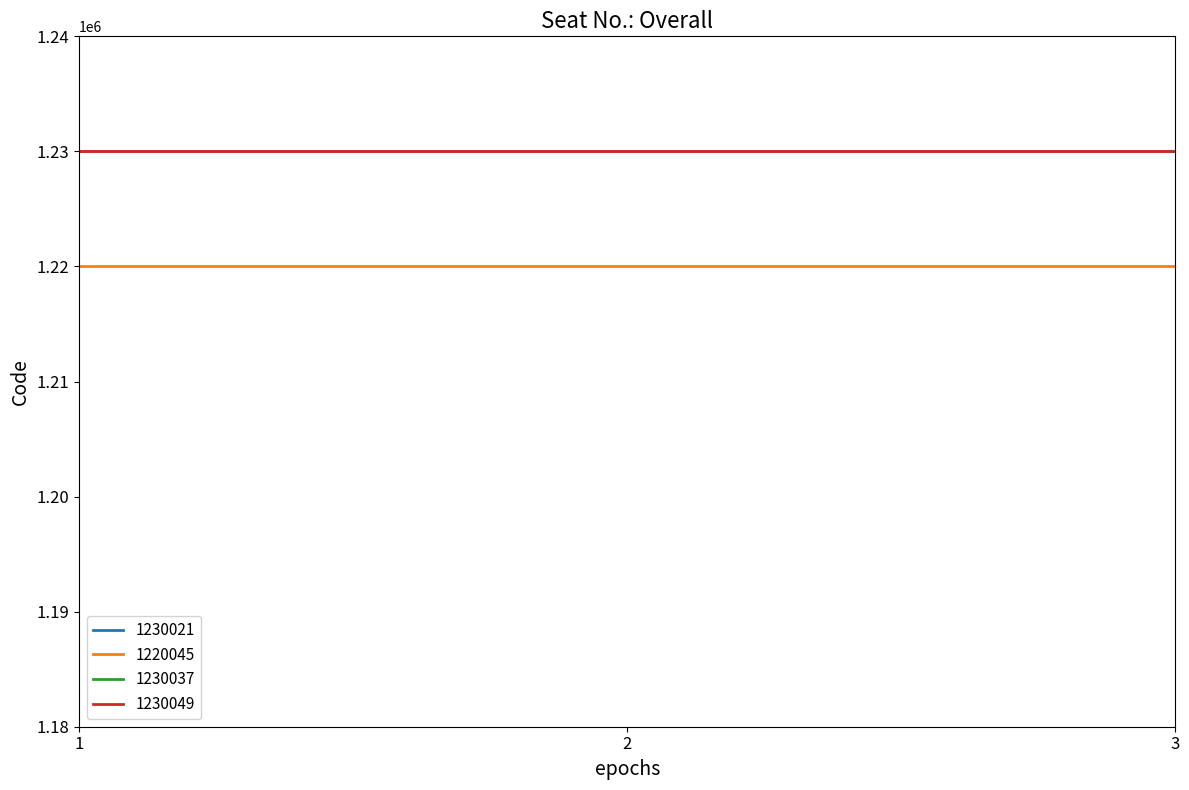

What is the difference between the highest and lowest values at 3?

10004